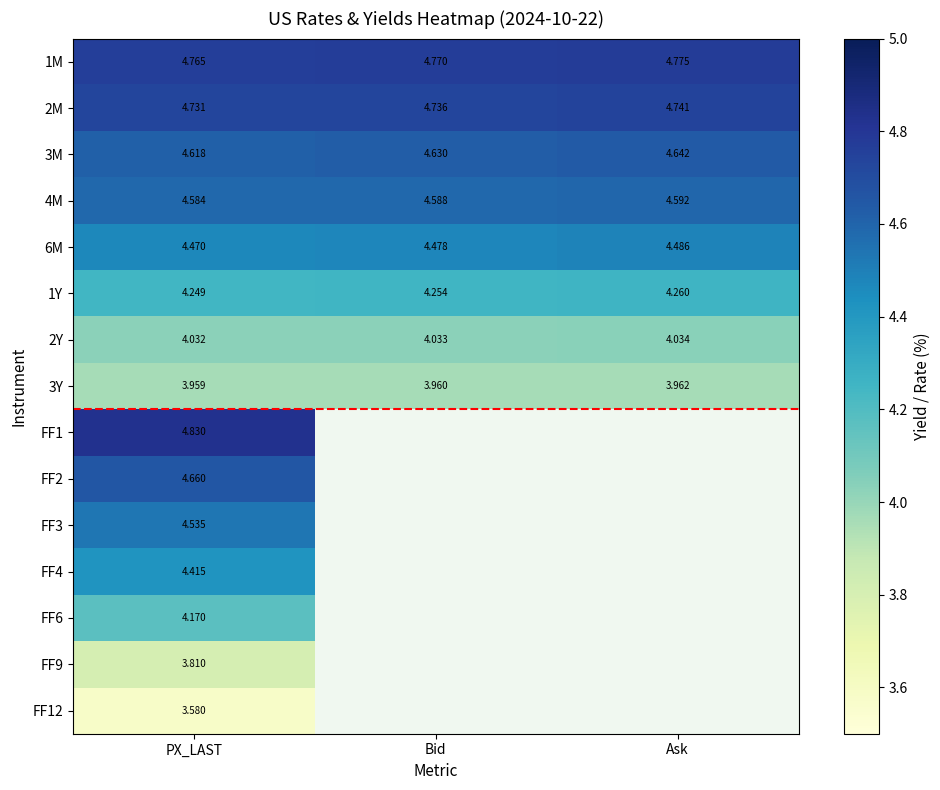

Count the 4M values in the range 4 to 5.

3